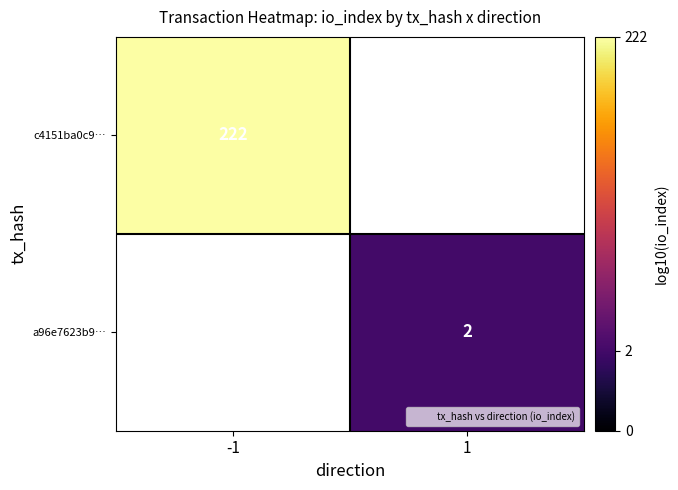

What is the minimum value shown in the chart?

0.5